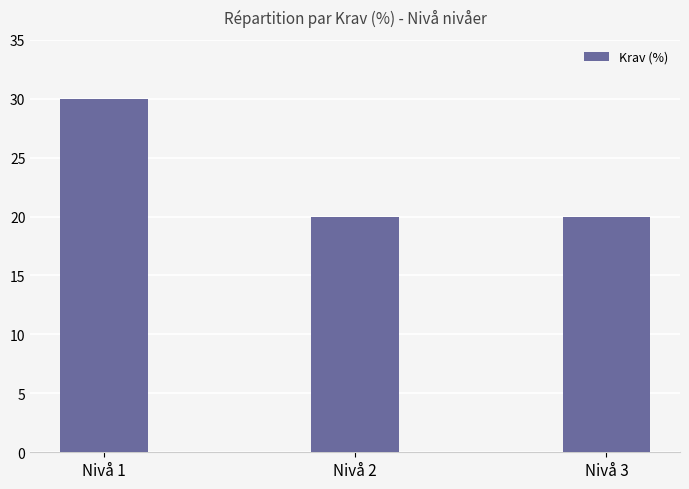

What is the value of the 2nd bar from the left?

20